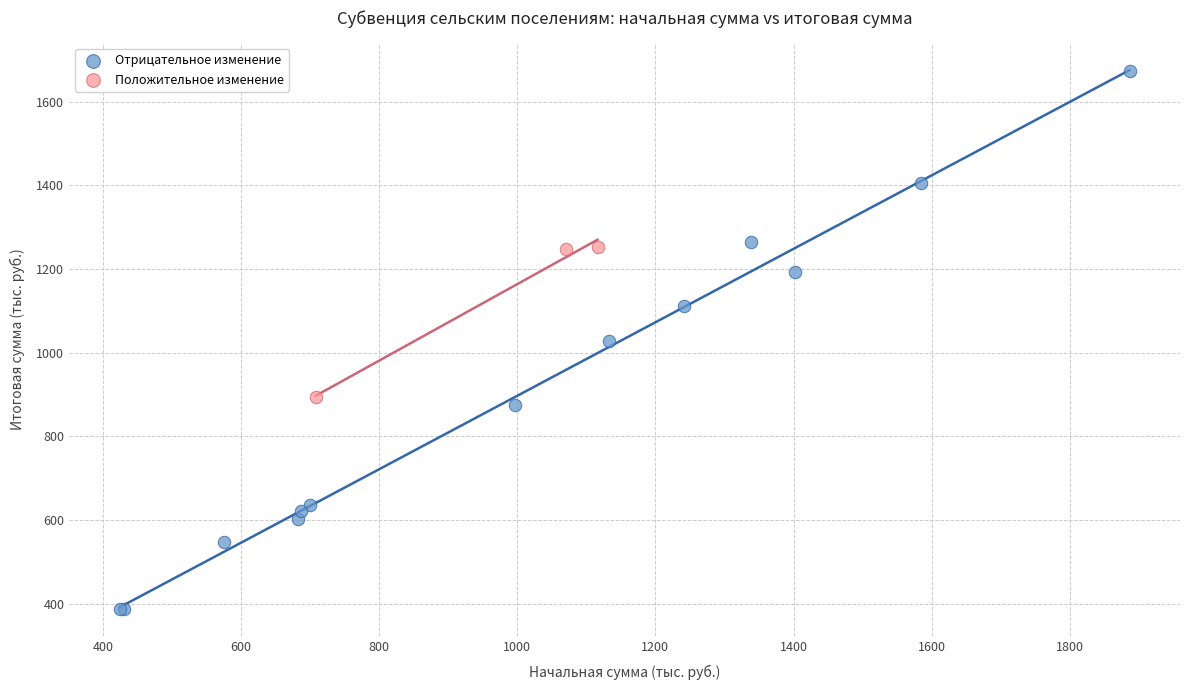

Which series contains the lowest Y value?

Отрицательное изменение